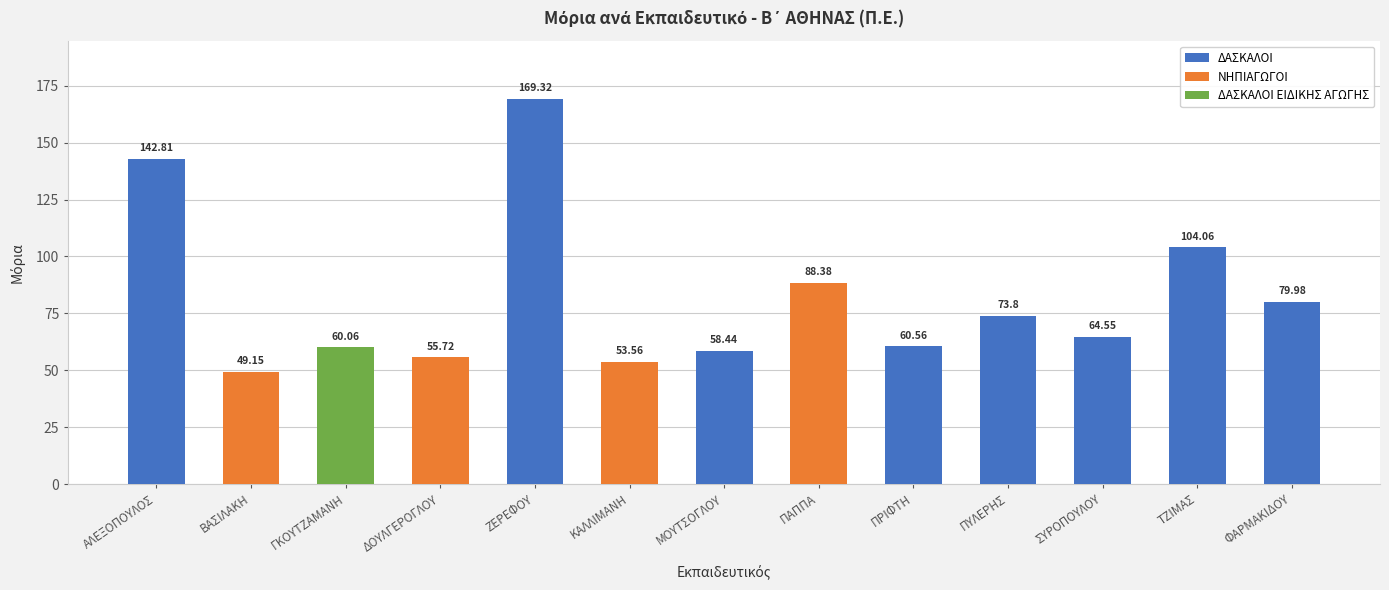

What is the maximum value shown in the chart?

169.3